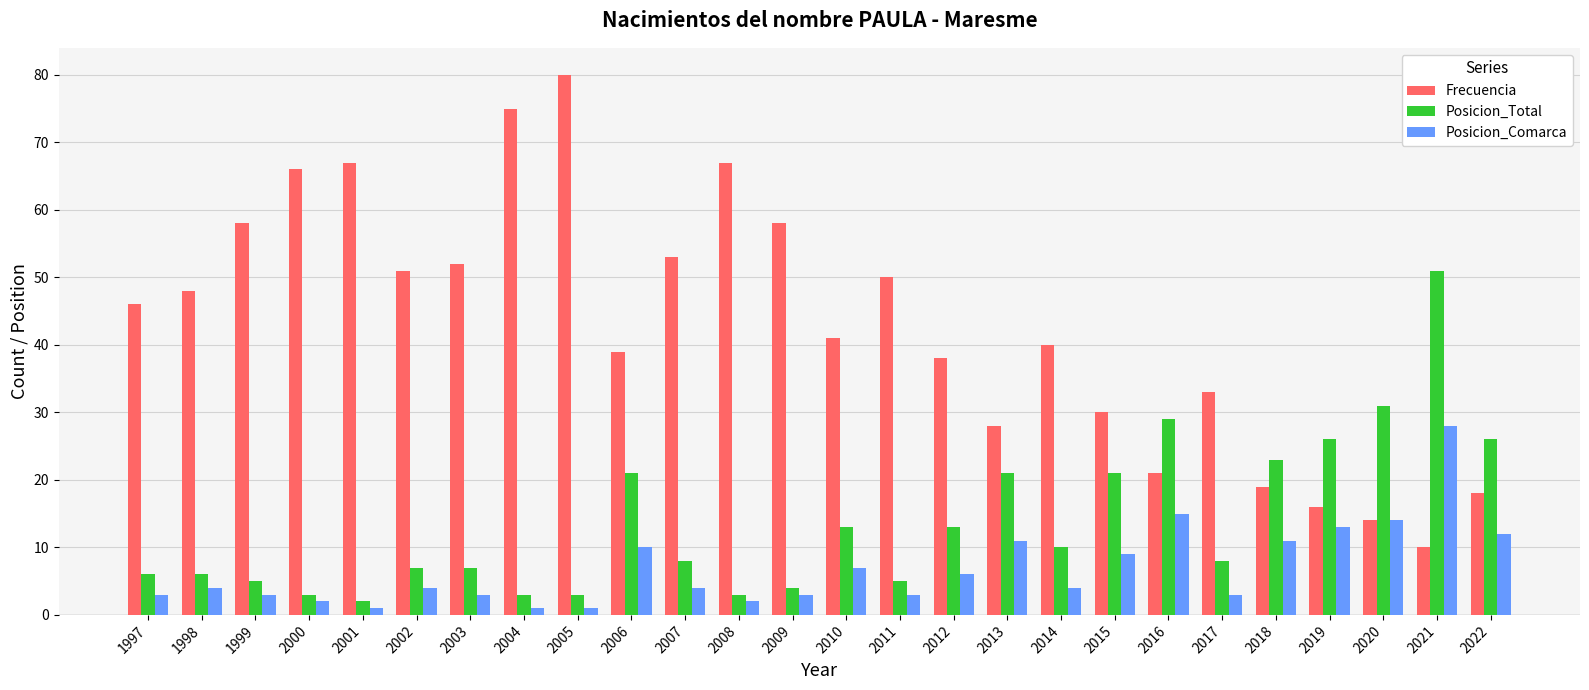

What is the value of the Posicion_Comarca bar at the 10th from the left?

10